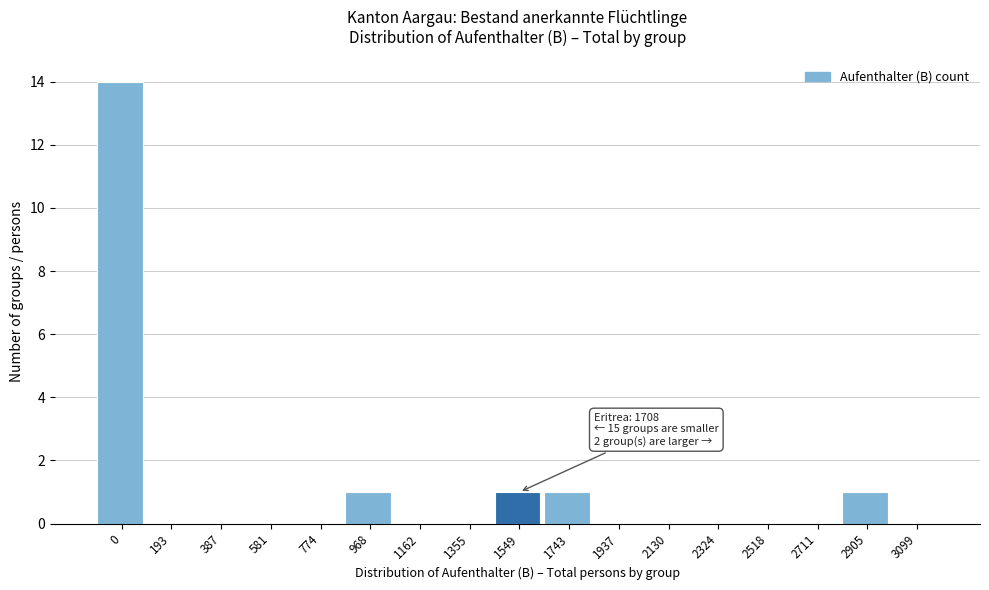

Reading left to right, transcribe all the data shown in this chart.

0=14	193=0	387=0	581=0	774=0	968=1	1162=0	1355=0	1549=1	1743=1	1937=0	2130=0	2324=0	2518=0	2711=0	2905=1	3099=0